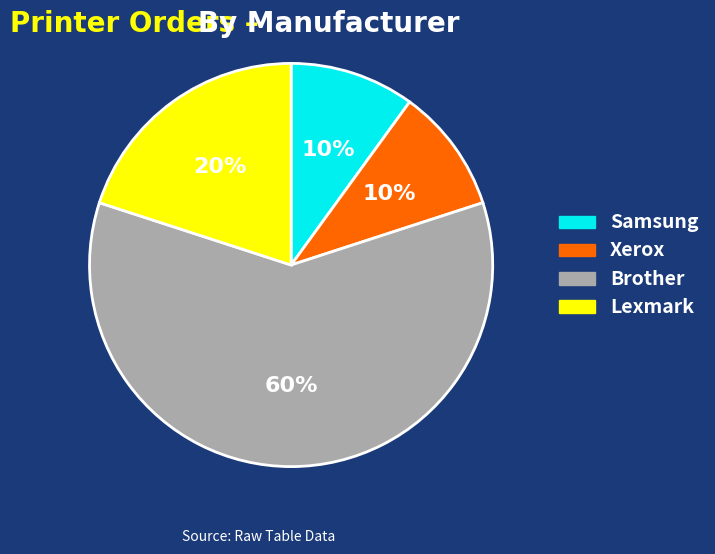

To the nearest percent, what is the difference between the largest and smallest slice percentages?

50%